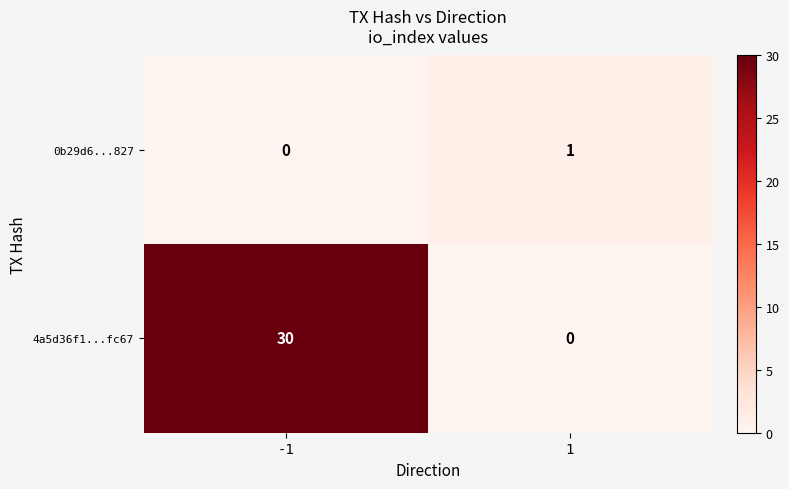

True or false: 0b29d6...827 has a value of 1 at 1.

True